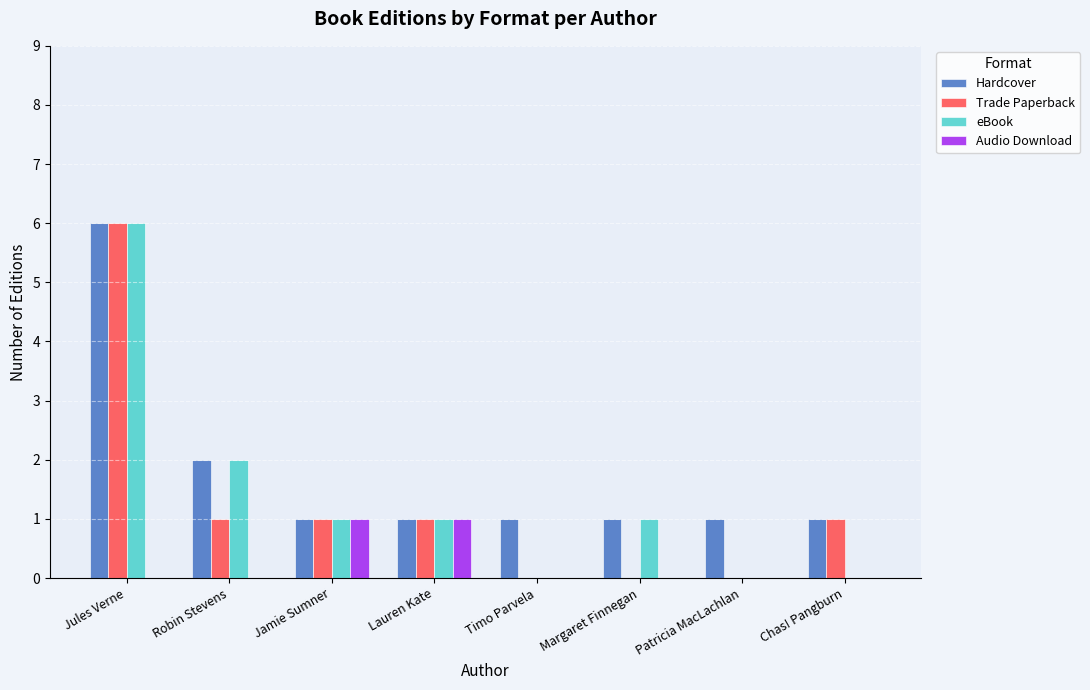

Which series has the largest total across all categories?

Hardcover